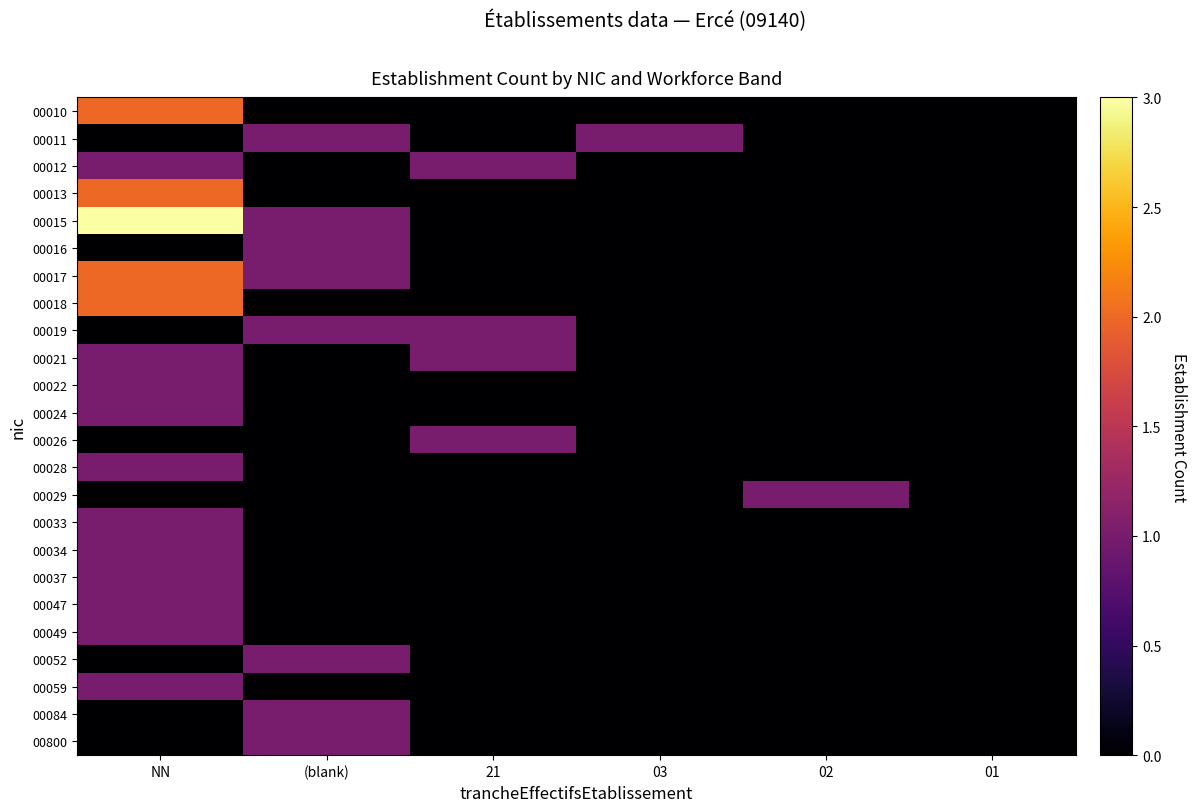

How many distinct data groups are displayed?

24